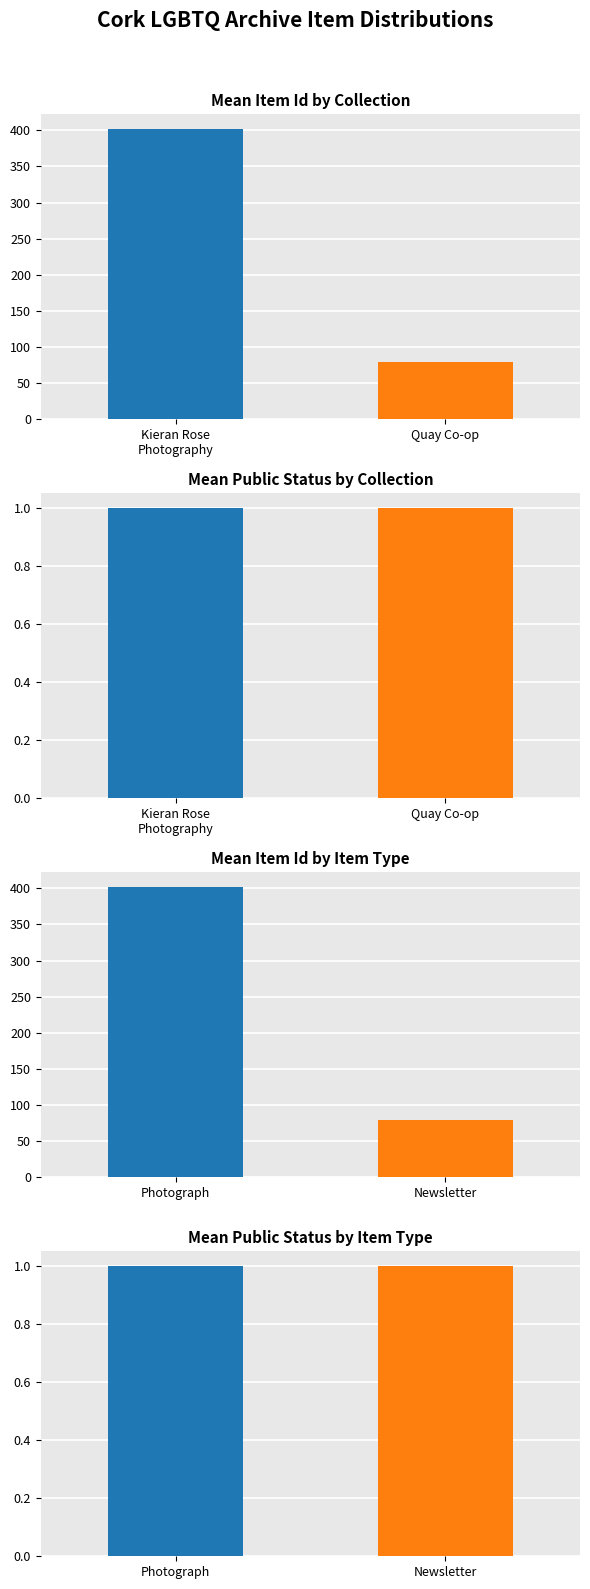

Which label corresponds to the largest value in the chart?

Photograph (404)